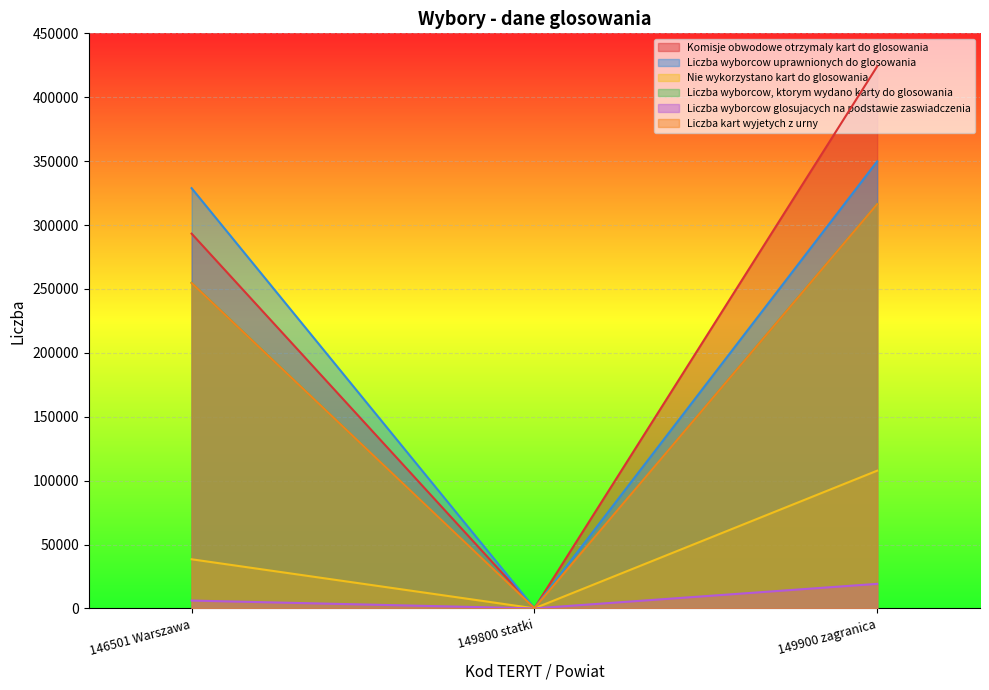

Does the chart display data point markers on the line(s)?

No